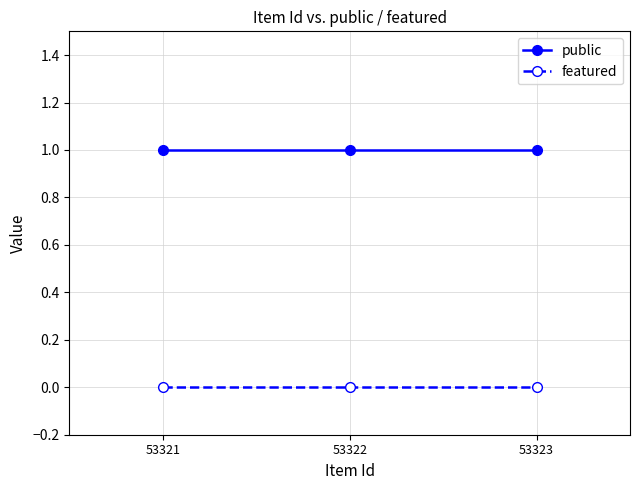

List the series in order of their overall mean, highest first.

public, featured